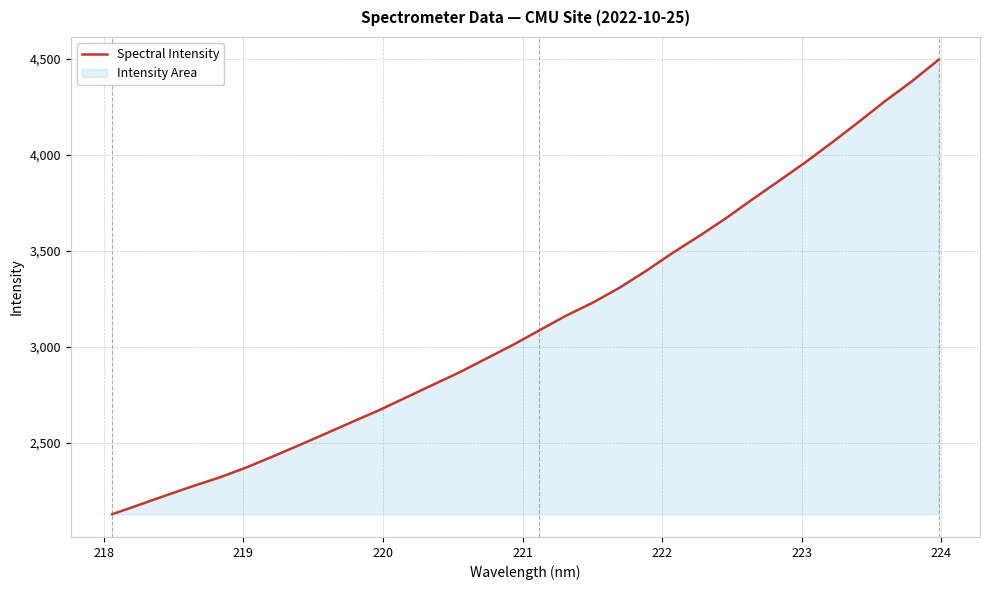

What is the difference between the maximum and minimum values?

2364.6